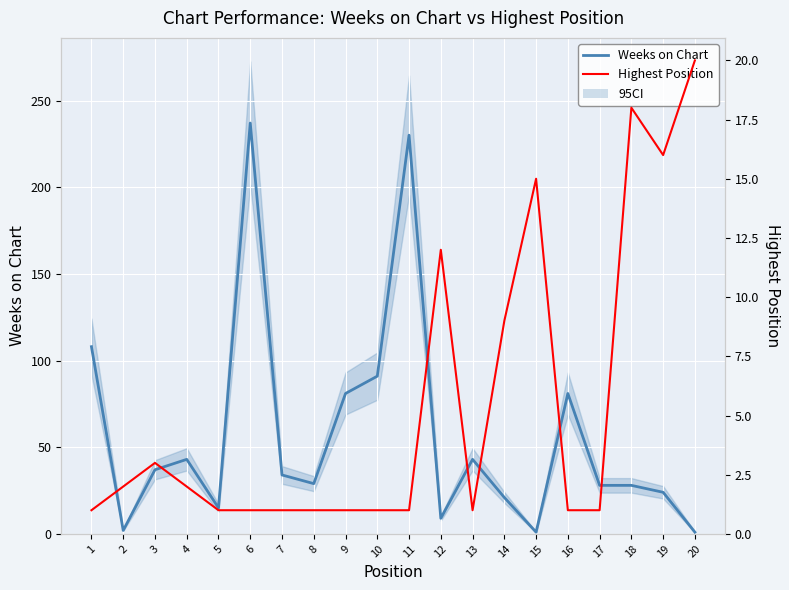

At 3, list the series in order from largest to smallest.

Weeks on Chart, Highest Position